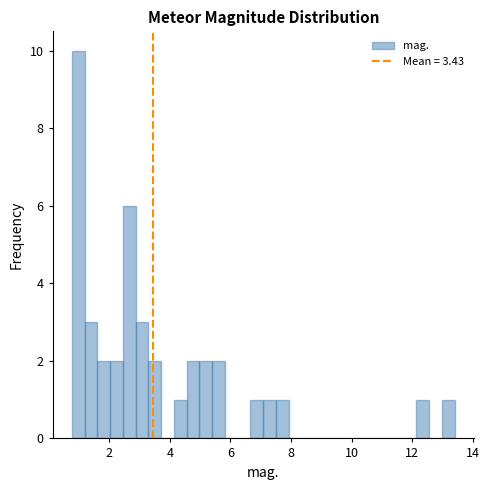

Read against the x-axis, roughly where is the centre of the tallest bar?

1.0